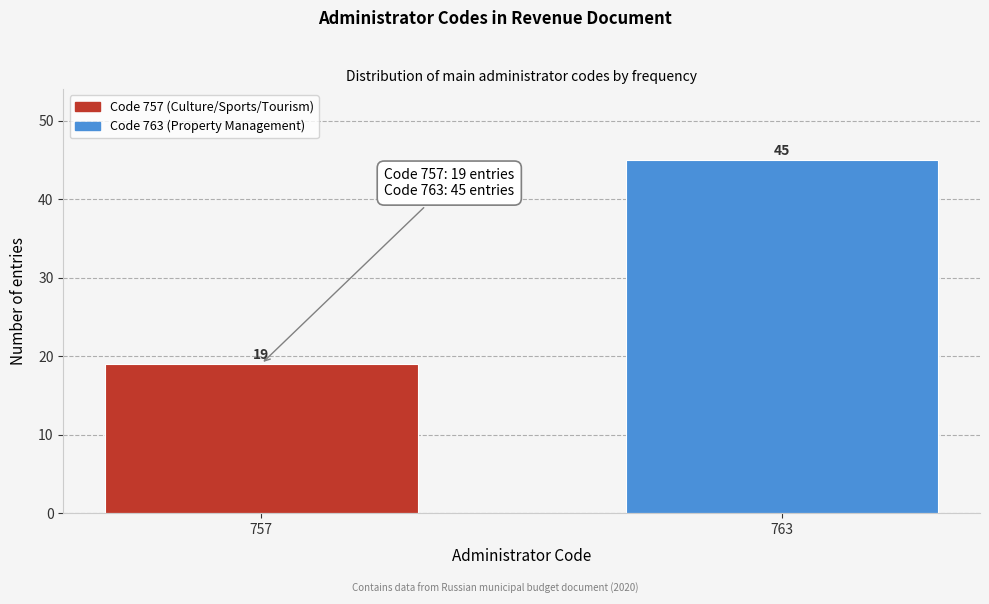

Reading left to right, transcribe all the data shown in this chart.

19	45